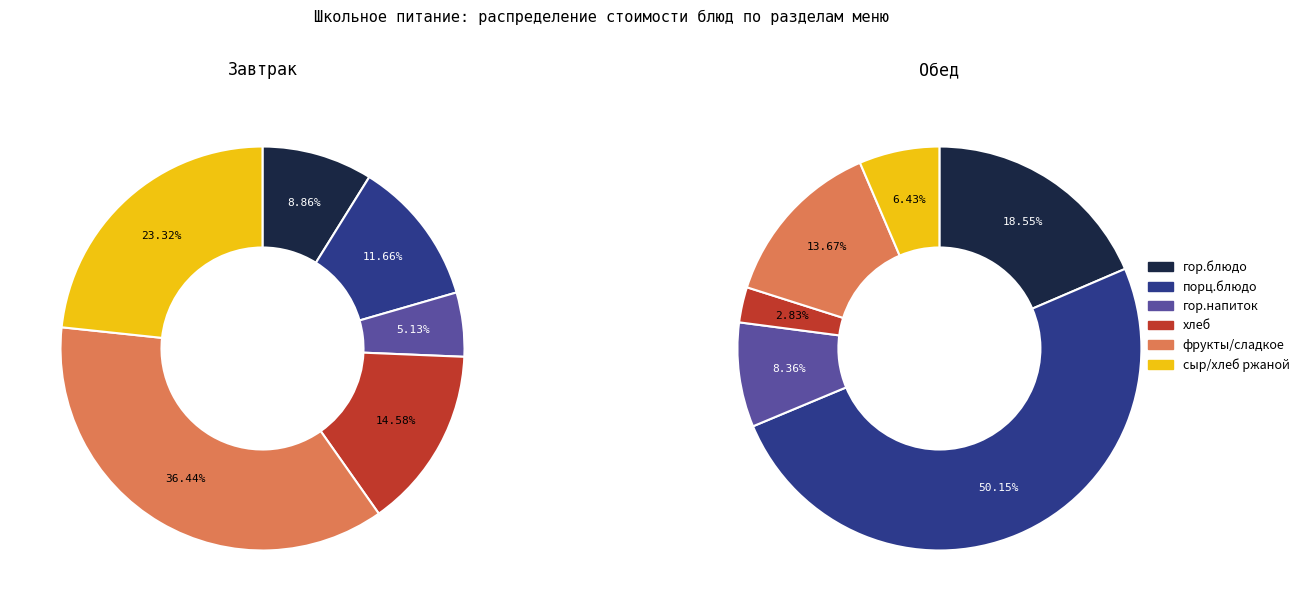

How many segments does this pie chart have?

6